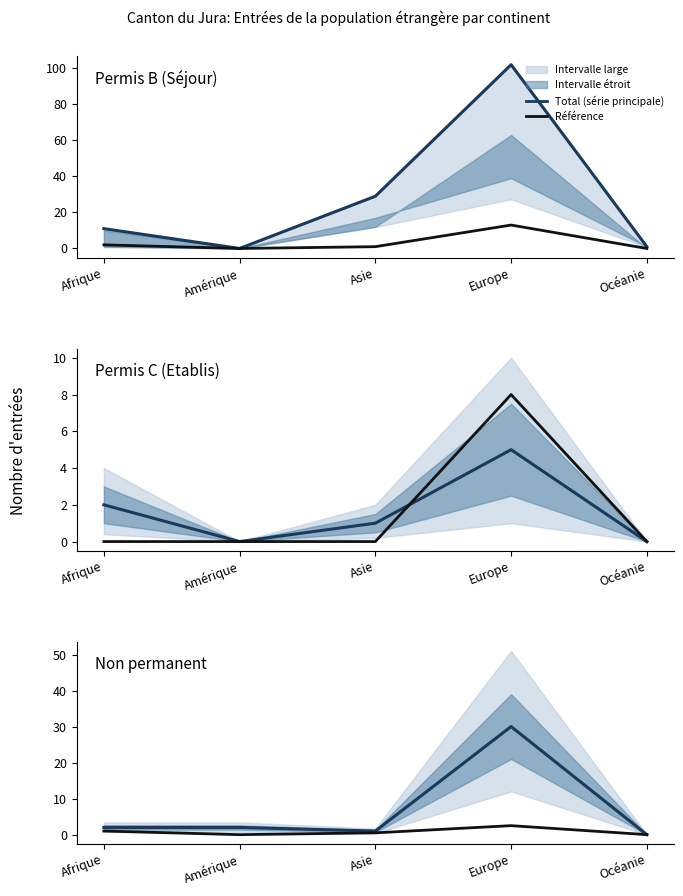

What value does the Non permanent series have at Afrique?

2.0